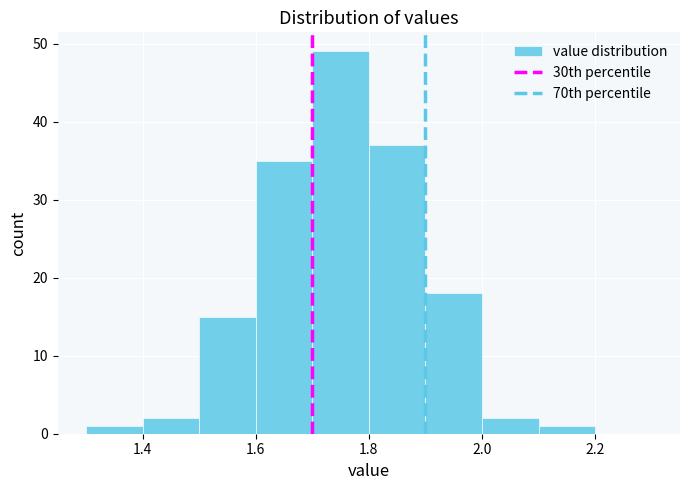

Reading left to right, transcribe this chart: for each bar, give the range it covers on the x-axis and its height. The values are not printed on the chart, so give them approximately, as read against the axis.

1.3 to 1.4: 1
1.4 to 1.5: 2
1.5 to 1.6: 15
1.6 to 1.7: 35
1.7 to 1.8: 49
1.8 to 1.9: 37
1.9 to 2.0: 18
2.0 to 2.1: 2
2.1 to 2.2: 1
2.2 to 2.3: 0